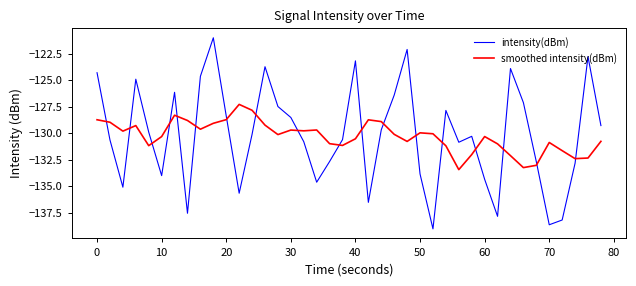

Which series has the largest range (max minus min)?

intensity(dBm)